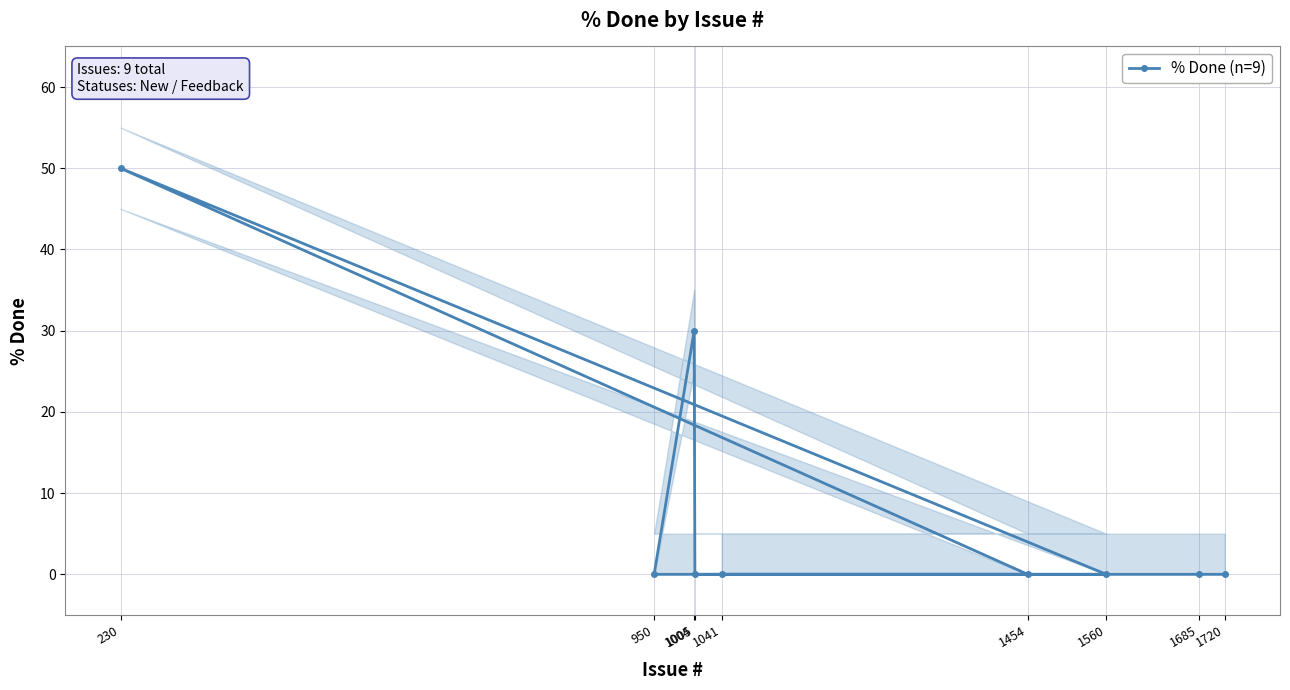

The value of % Done (n=9) at 1560 is 0. True or false?

True